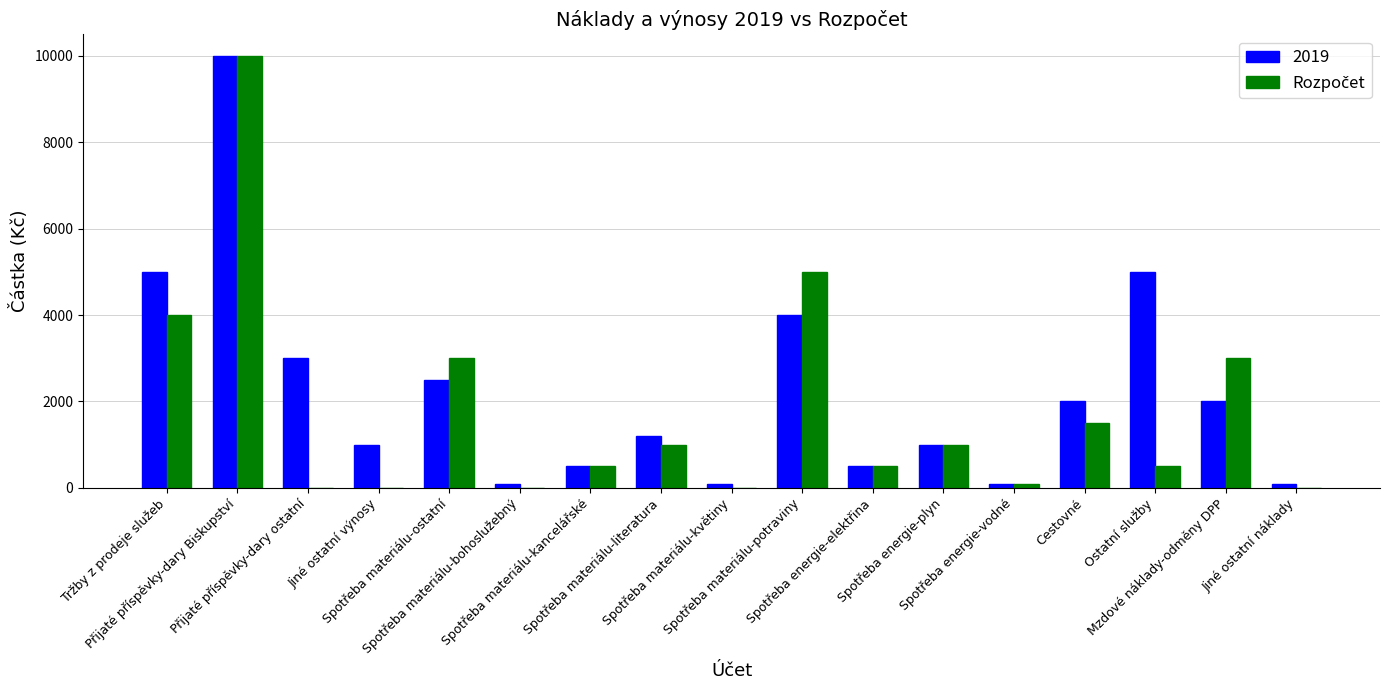

What is the maximum value shown in the chart?

10000